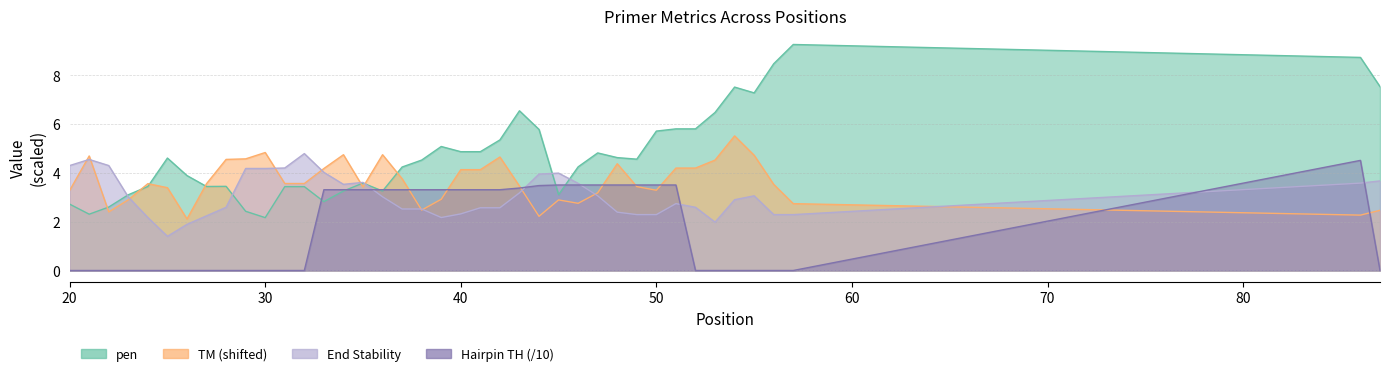

Which series changed the most between 21 and 50?

PRIMER_LEFT_0_HAIRPIN_TH